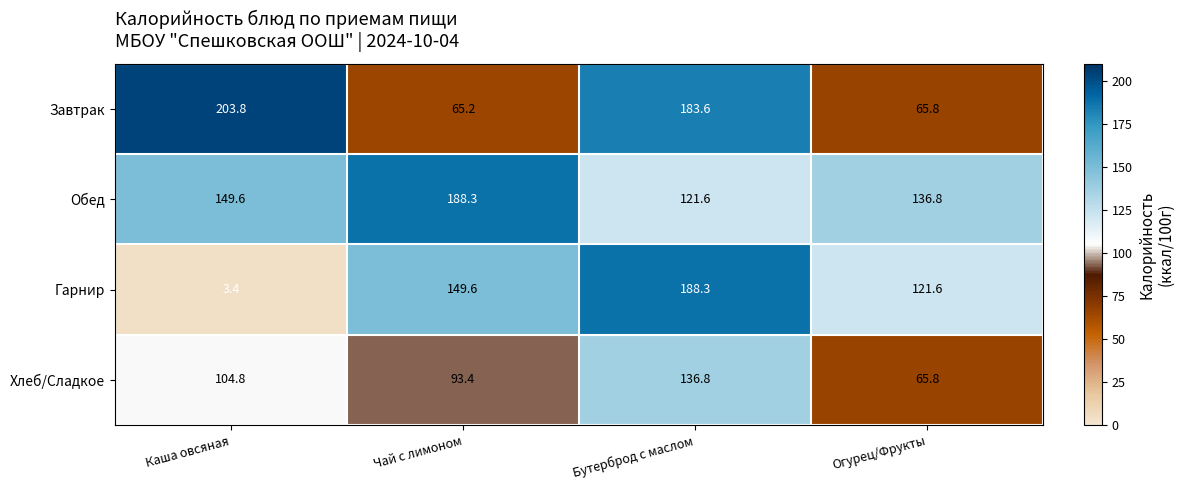

Reading right to left, list all the values displayed in this chart.

Завтрак: 65.8	183.6	65.2	203.8
Обед: 136.8	121.6	188.3	149.6
Гарнир: 121.6	188.3	149.6	3.4
Хлеб/Сладкое: 65.8	136.8	93.4	104.8